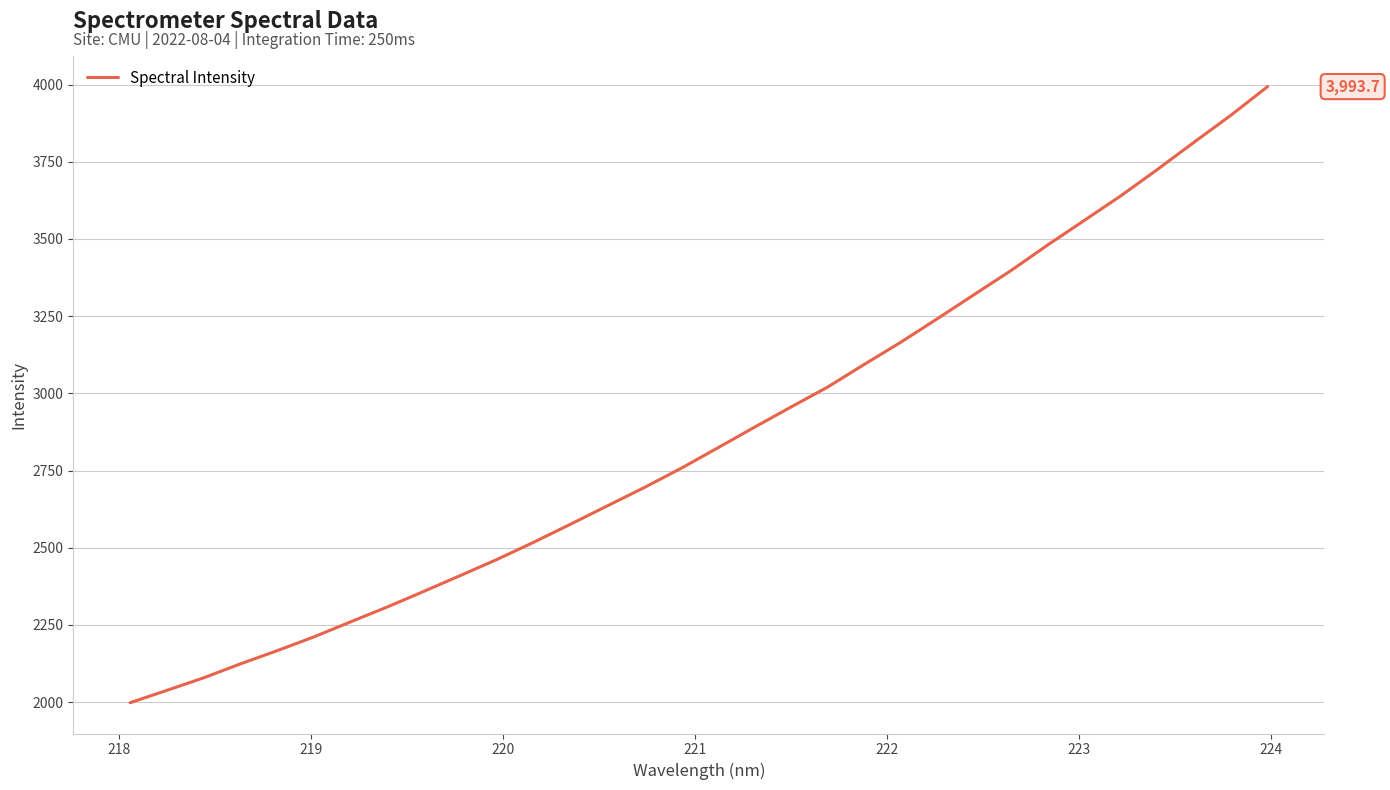

How many categories are shown in the chart?

32